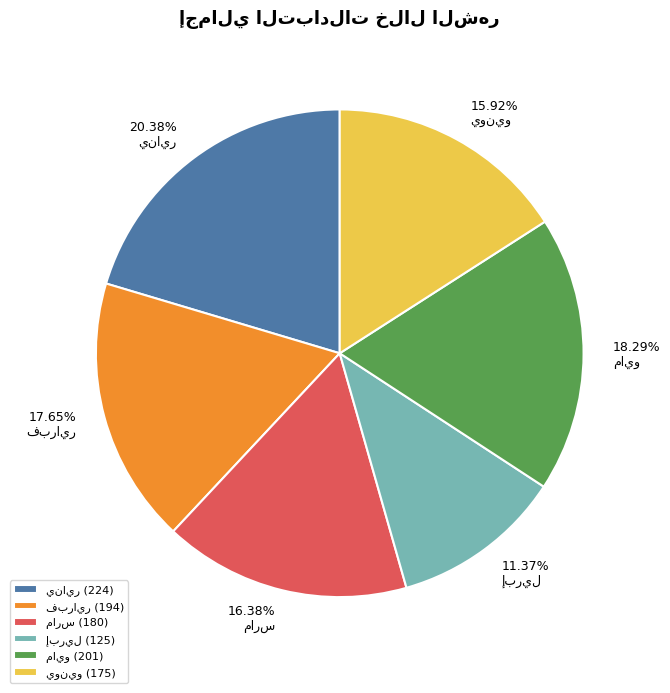

Does any single category account for the majority?

No